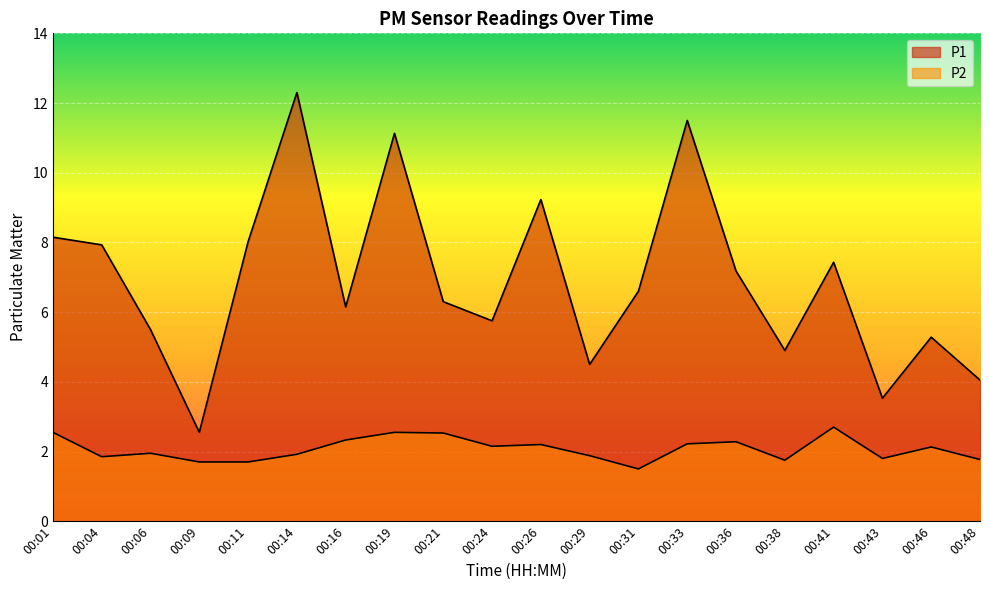

In P1, how many points are lower than both neighbors (excluding endpoints)?

6